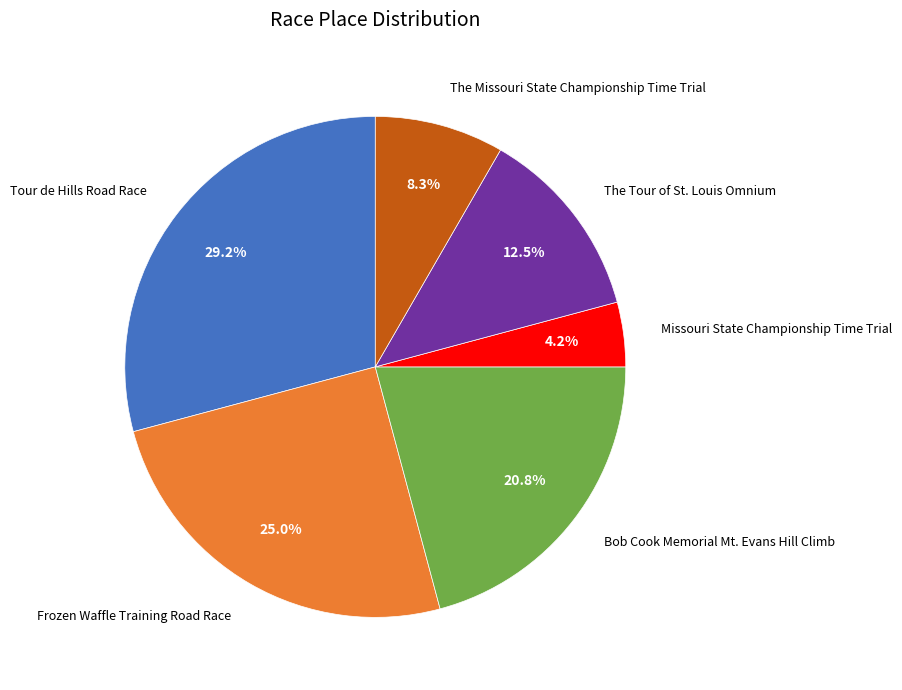

Is there any slice that represents more than half of the pie?

No